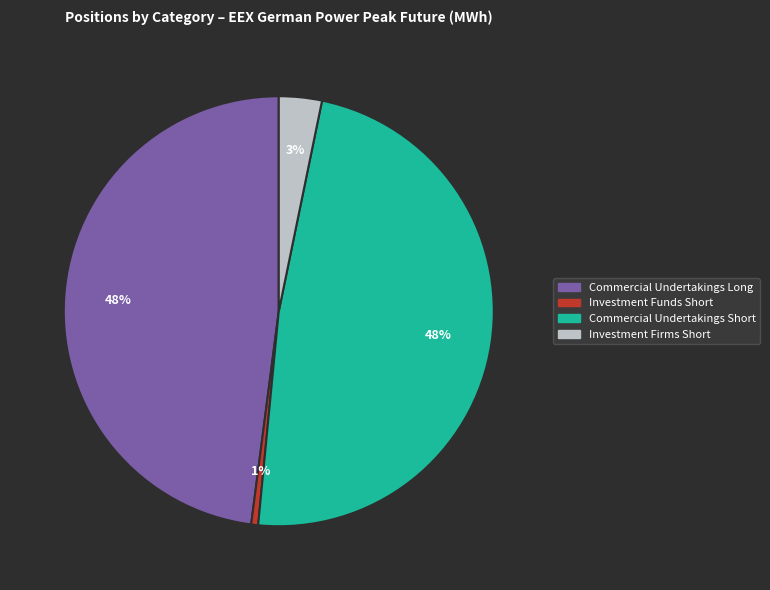

Which category has the smallest portion of the pie?

Investment Funds Short